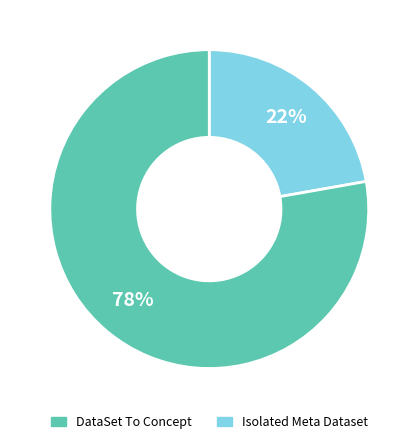

To the nearest percent, what is the difference between the largest and smallest slice percentages?

56%